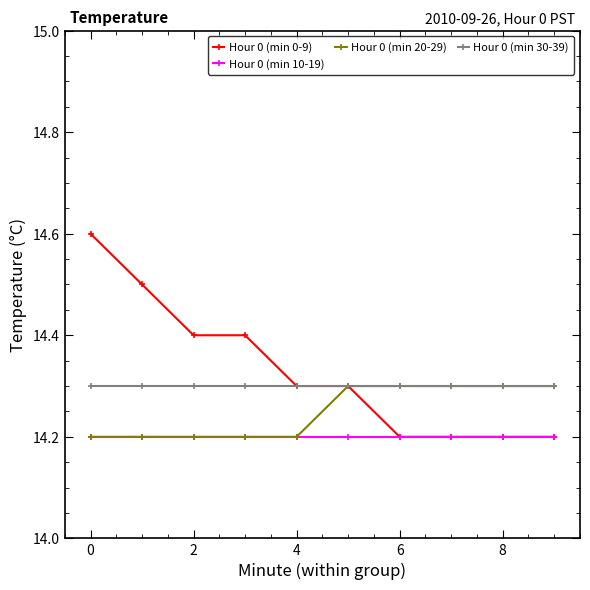

What is the minimum value for Hour 0 (min 20-29)?

14.2